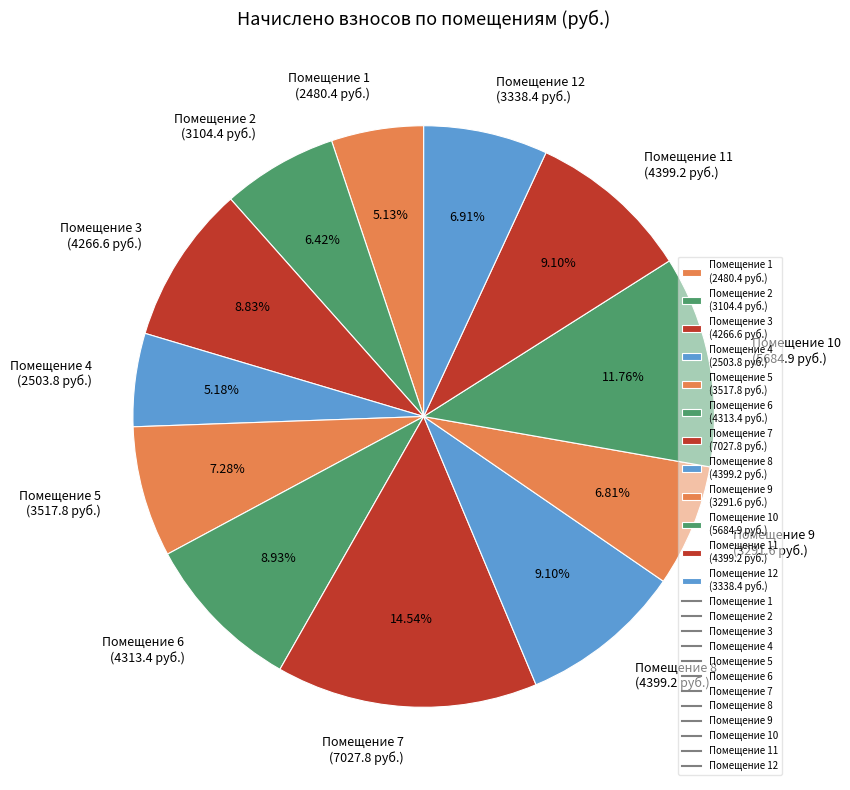

Is the sum of Помещение 12 (3338.4 руб.) and Помещение 7 (7027.8 руб.) greater than half?

No